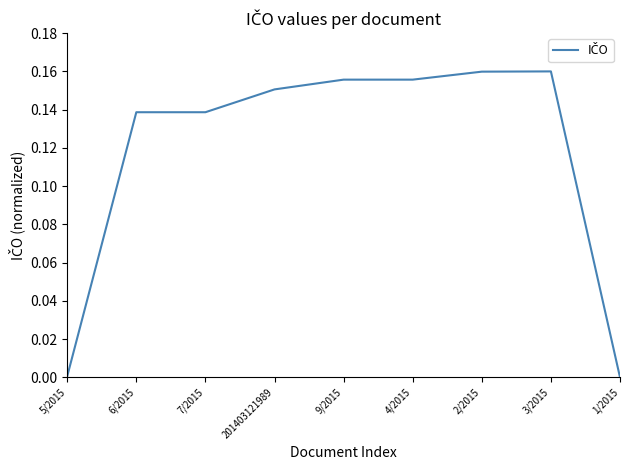

Between 7/2015 and 1/2015, which is larger?

7/2015